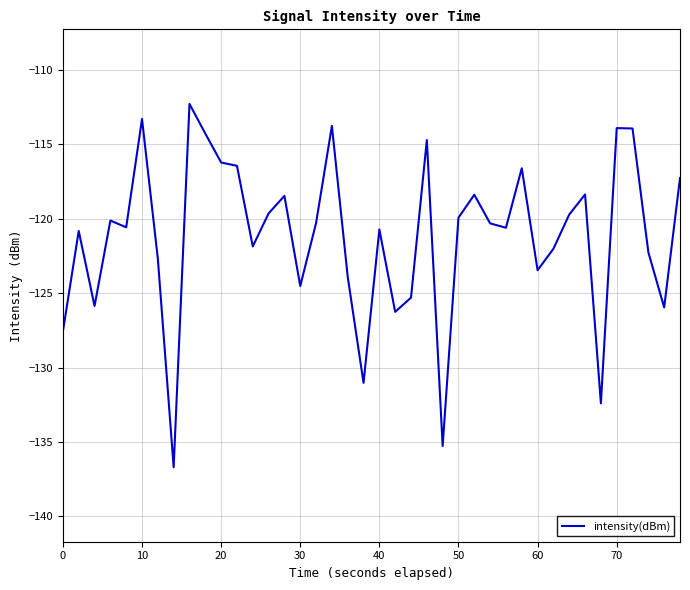

Count the number of data series in this chart.

1